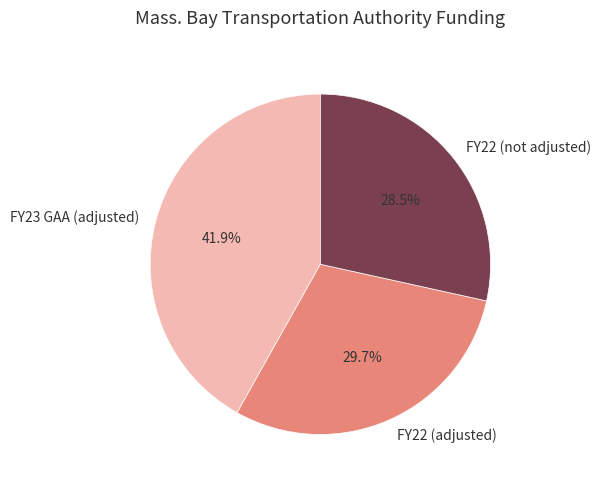

Rank the categories by value from lowest to highest.

FY22 (not adjusted), FY22 (adjusted), FY23 GAA (adjusted)